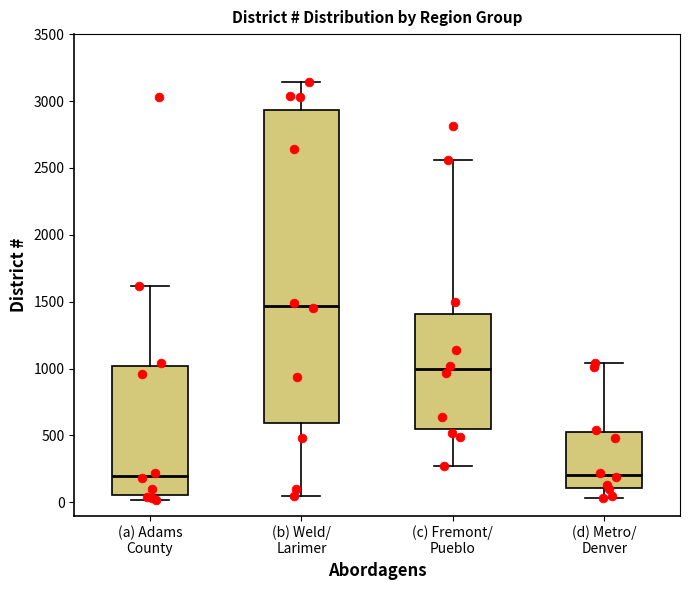

Where does the lower whisker of the box for (c) Fremont/ Pueblo end on the y-axis? The values are not printed on the chart, so give them approximately, as read against the axis.

250